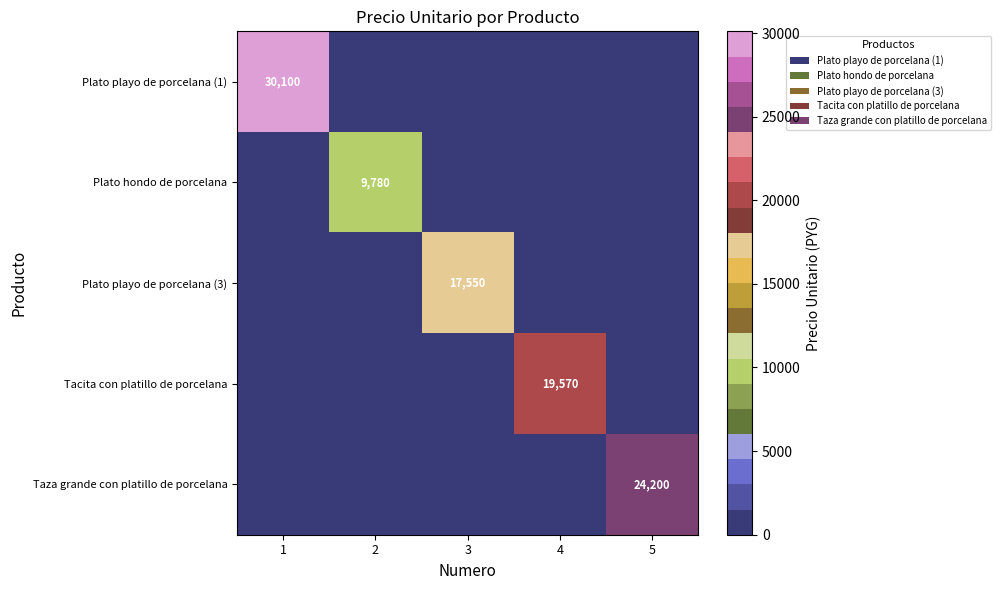

True or false: Tacita con platillo de porcelana has a value of 19570 at 4.

True